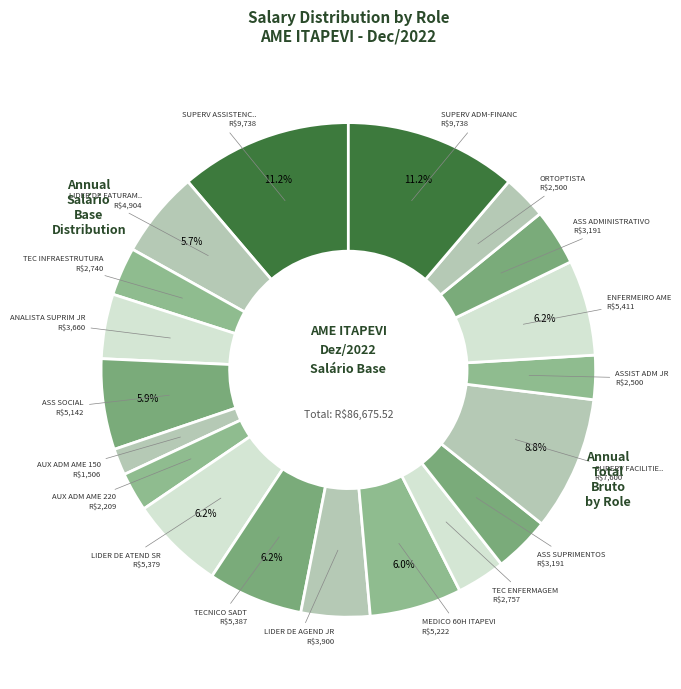

How many slices are in this pie chart?

19